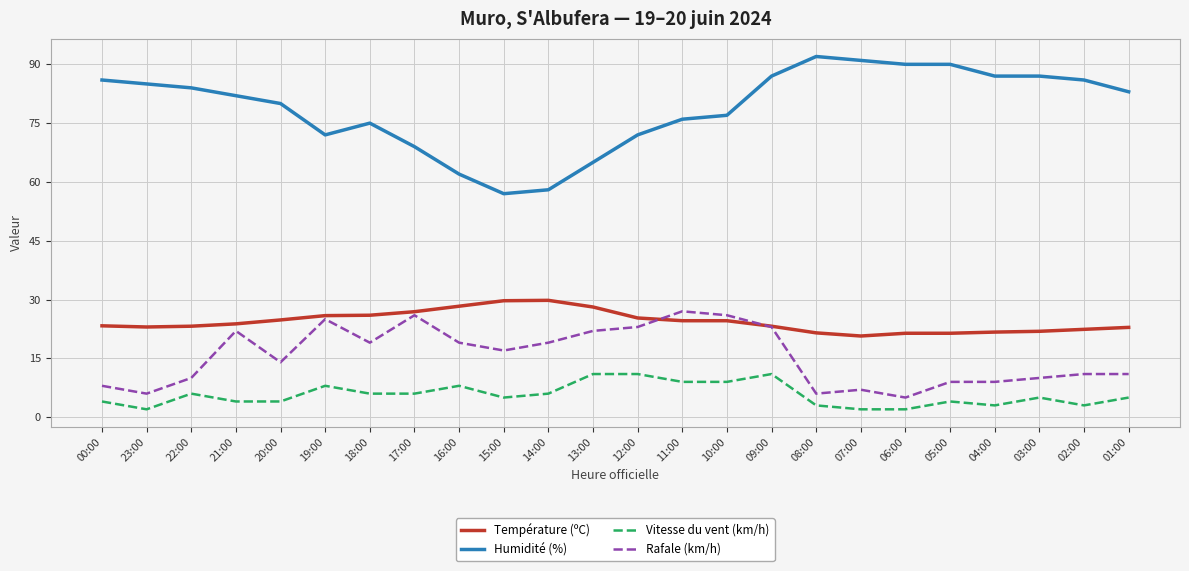

Rank the series by their maximum value, from lowest to highest.

Vitesse du vent (km/h), Rafale (km/h), Température (ºC), Humidité (%)